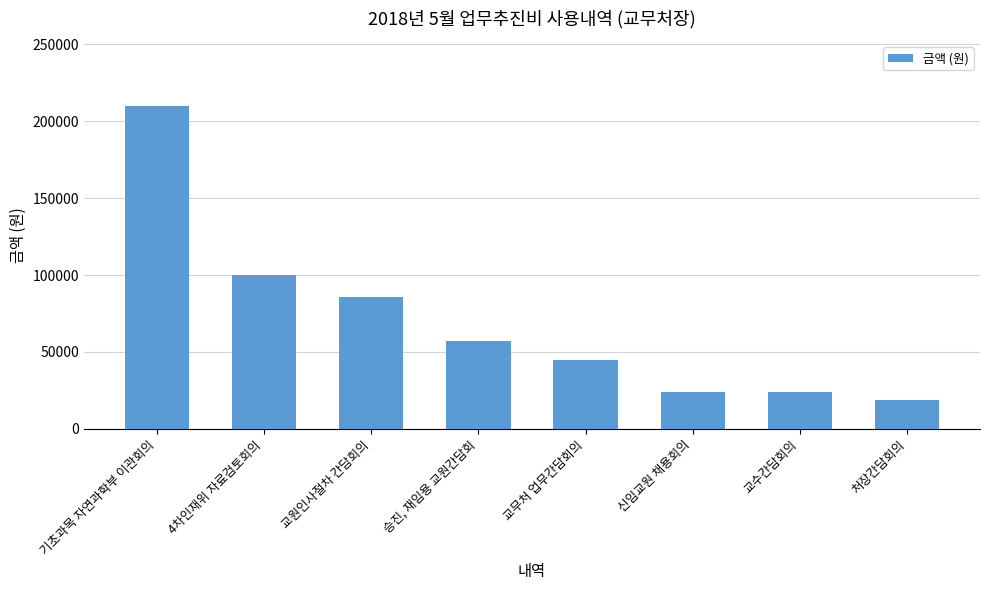

What is the sum of all values?

564500